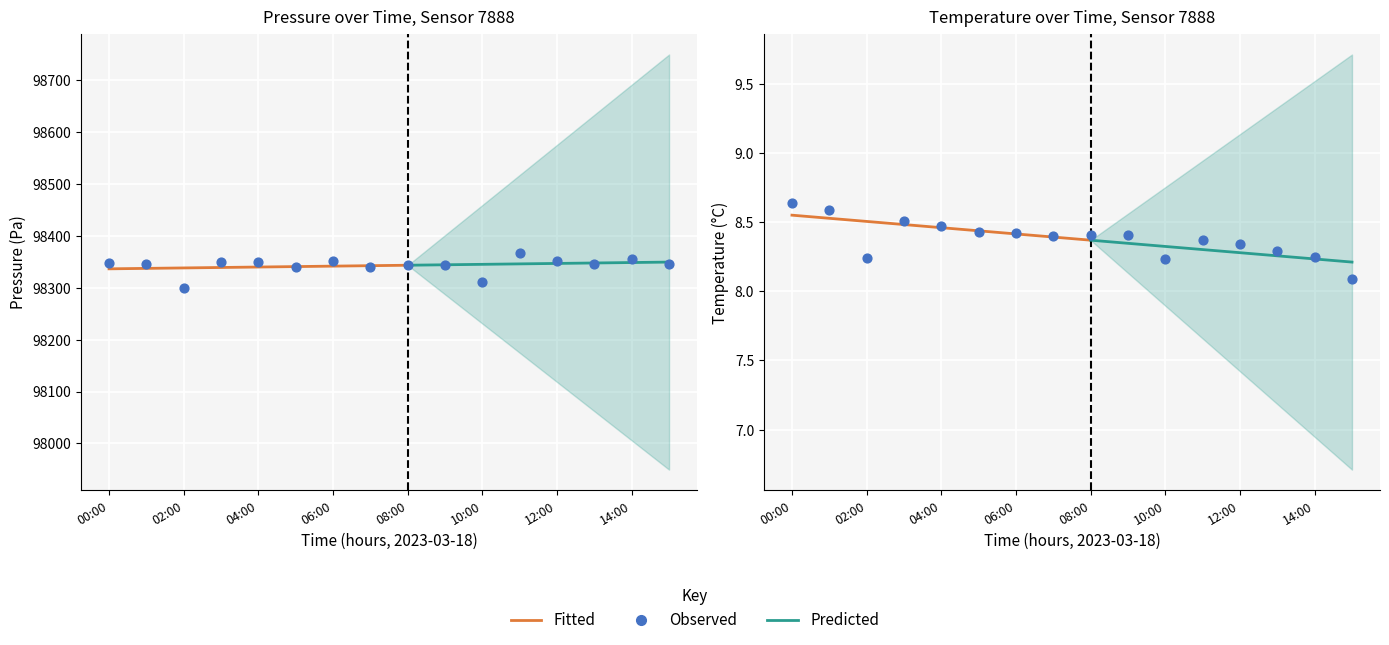

What is the total value across all series at 04:00?

98358.7